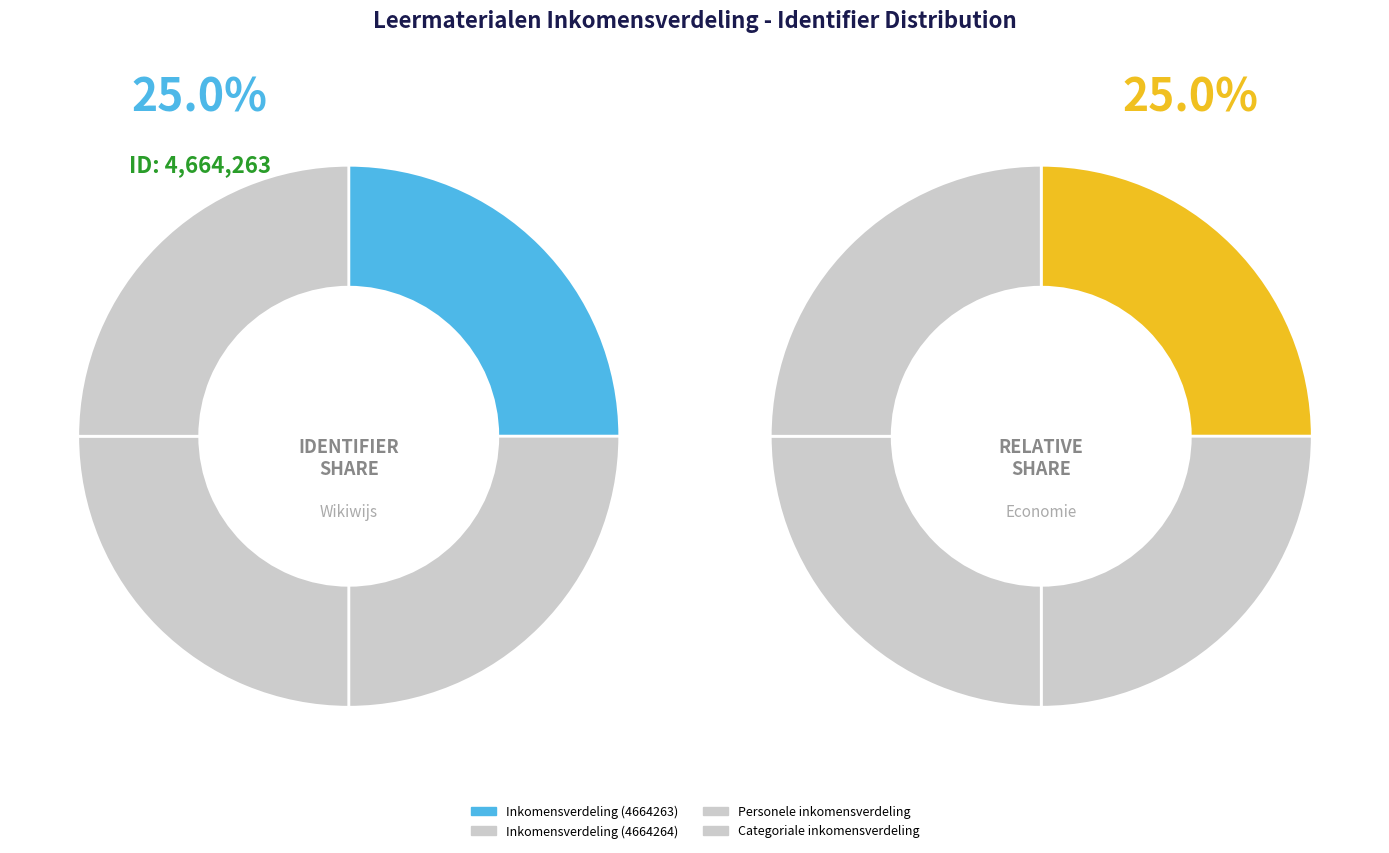

What percentage is the Categoriale inkomensverdeling slice, to the nearest percent?

25%